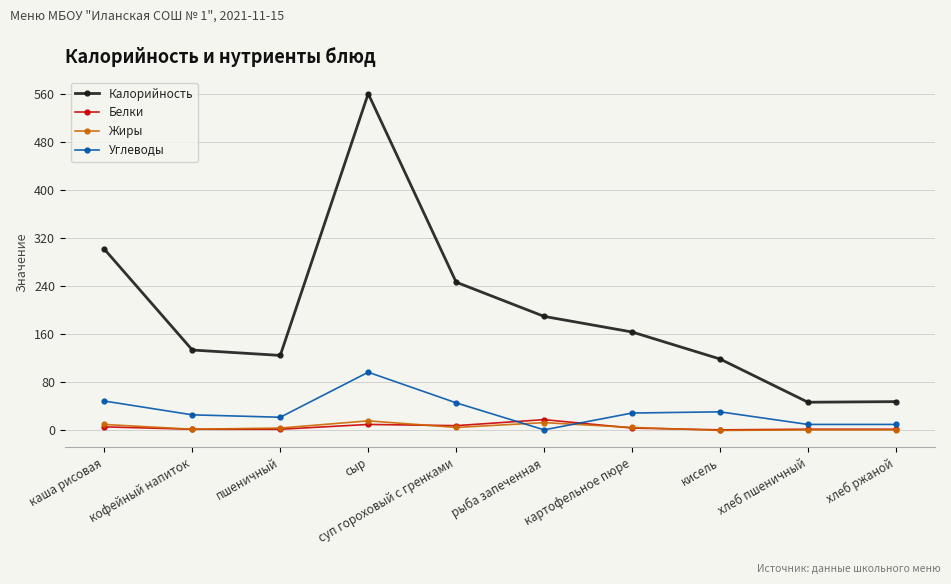

Is it true that Калорийность equals 224 at картофельное пюре?

False